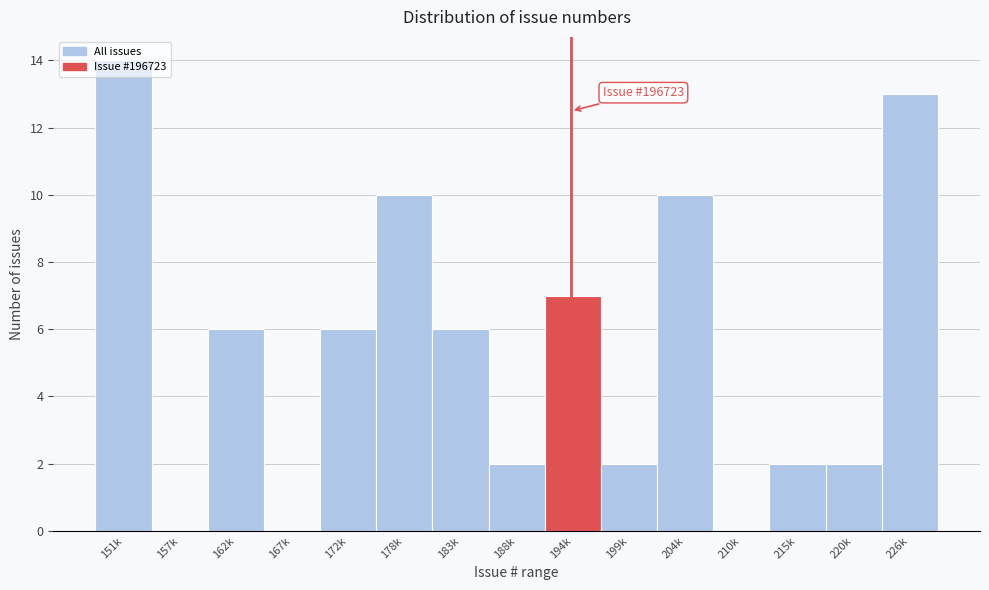

True or false: the data shows -8 at 210k.

False